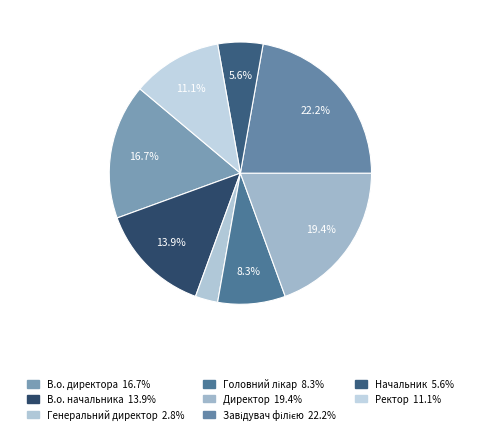

Is it true that В.о. директора is 22% of the pie?

False